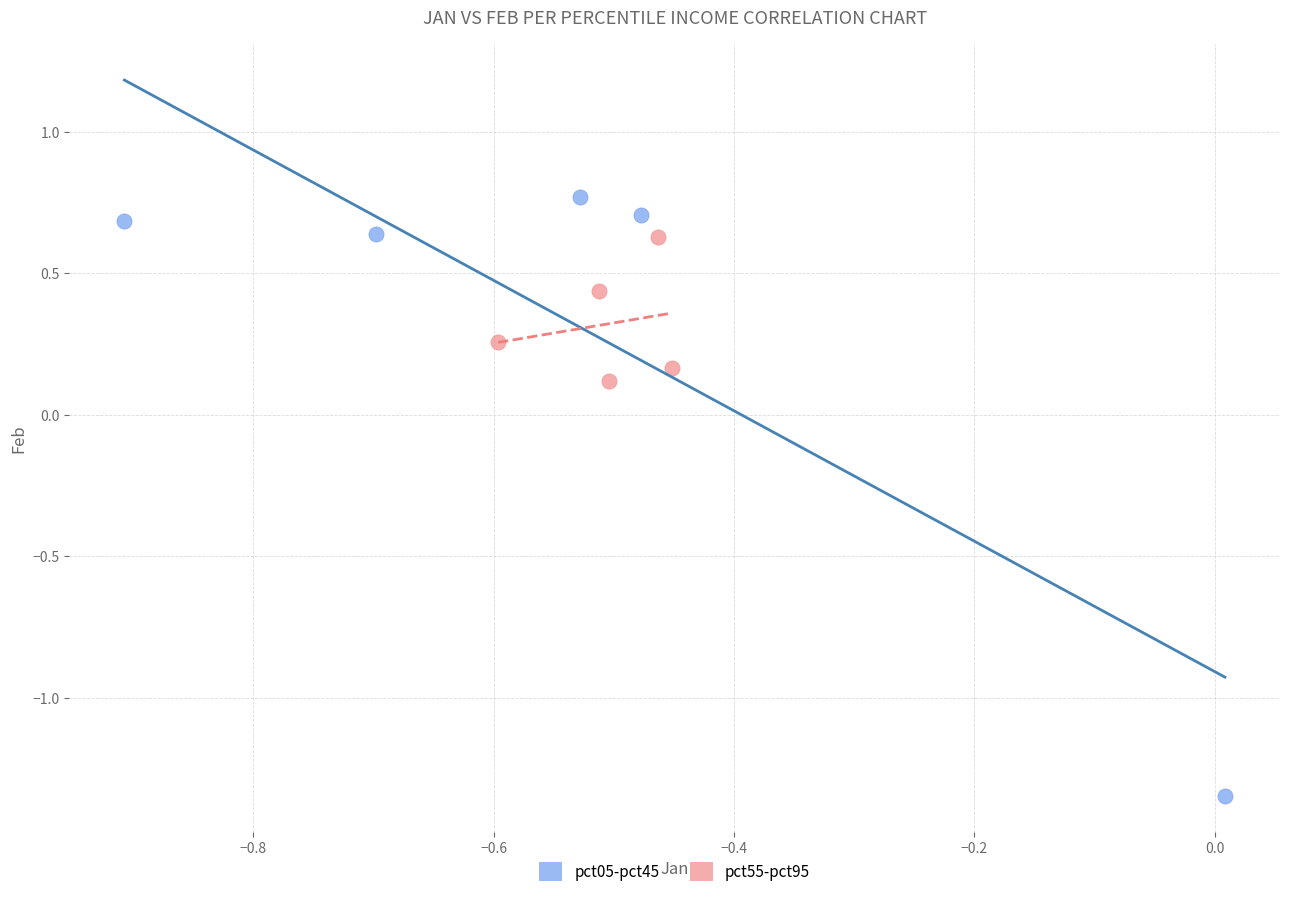

What are all the series names shown in the legend?

pct05-pct45, pct55-pct95